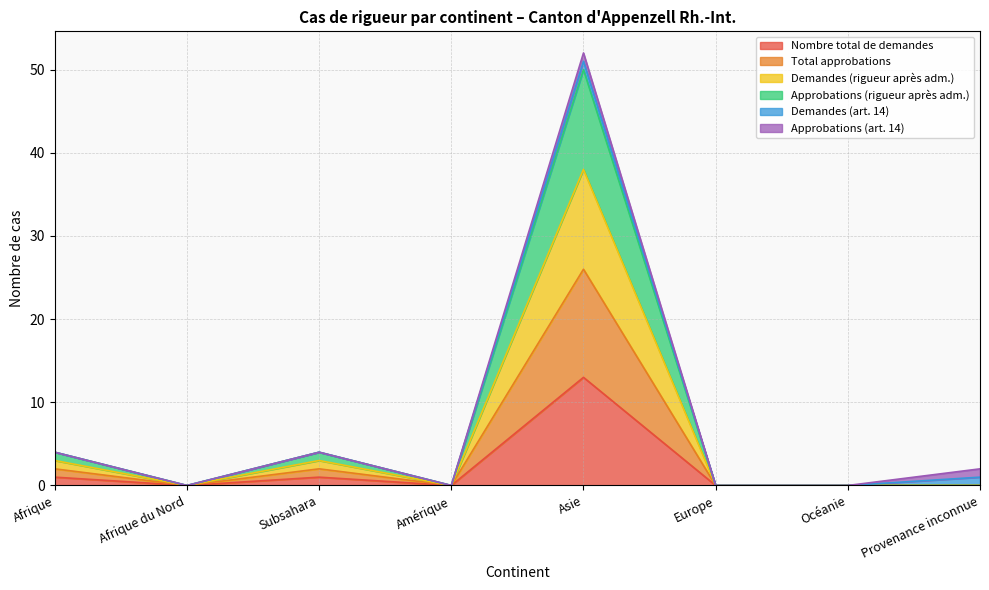

Does the chart have visible grid lines?

Yes